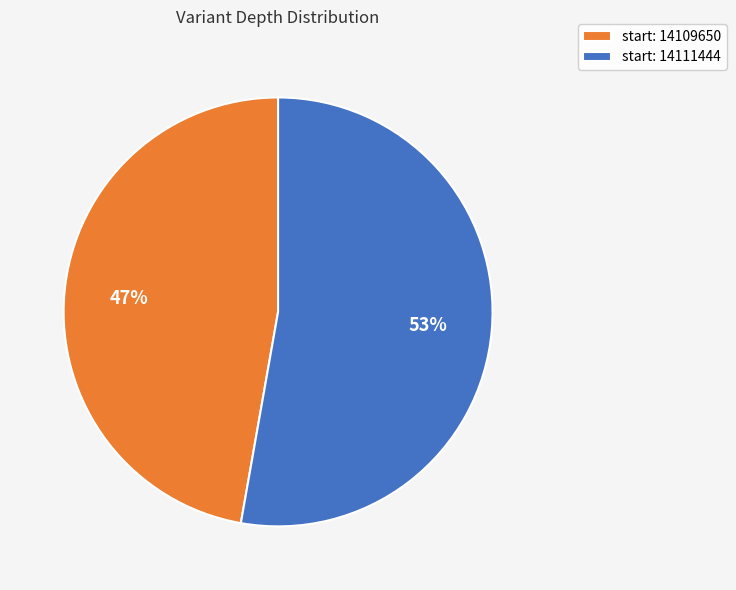

To the nearest percent, what is the average slice percentage?

50%